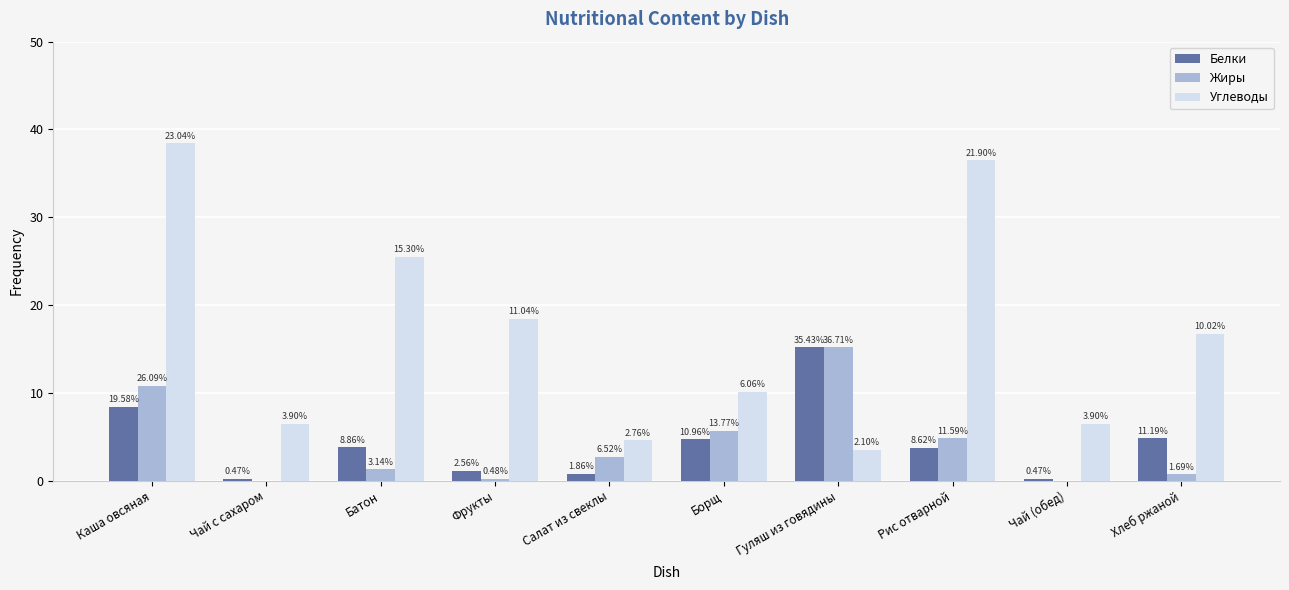

What are all the series names shown in the legend?

Белки, Жиры, Углеводы